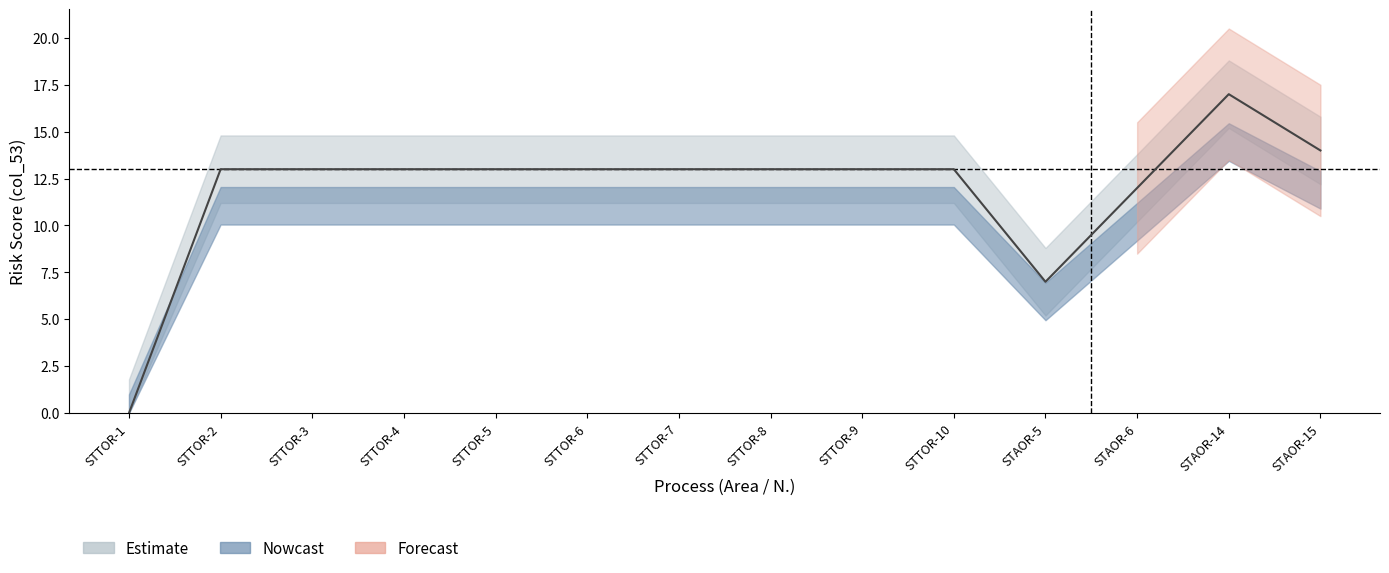

Which series has the widest spread of values?

Nowcast